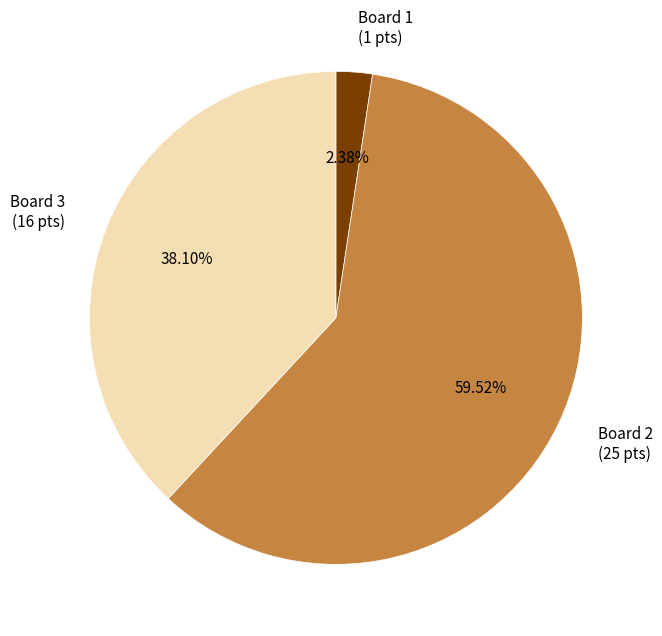

Between Board 3 (16 pts) and Board 2 (25 pts), which is larger?

Board 2 (25 pts)